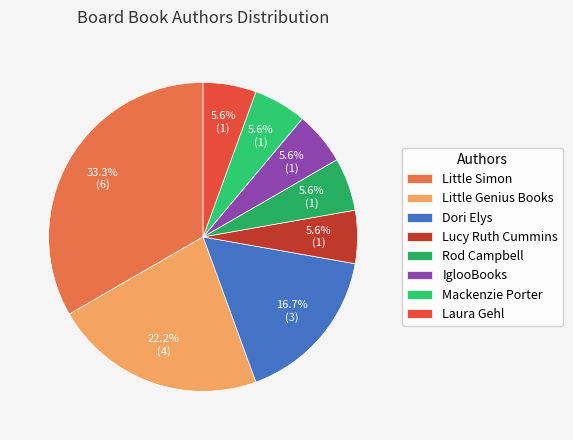

To the nearest percent, what is the combined percentage of Little Simon and Lucy Ruth Cummins?

39%